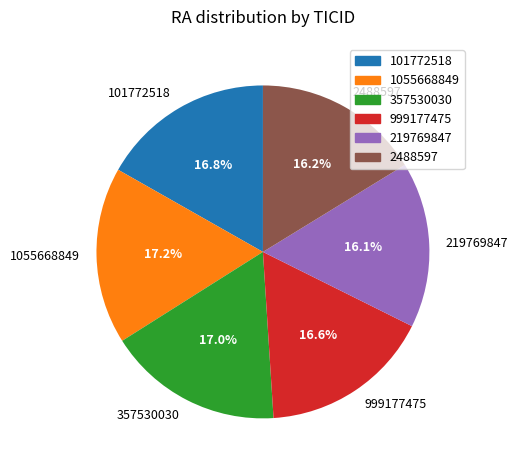

Approximately how many times larger is the value at 101772518 compared to 357530030?

1.0